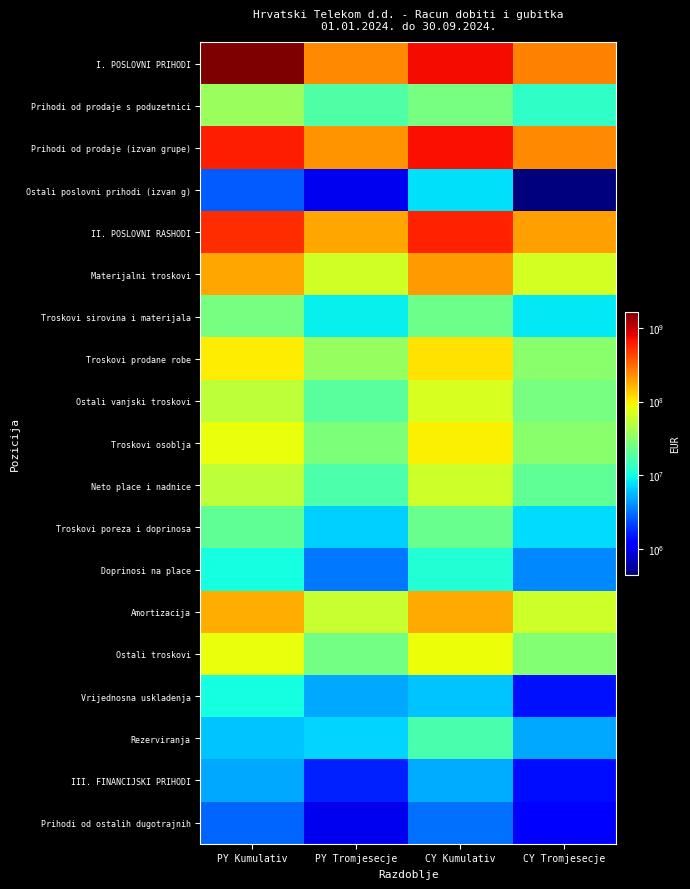

What is the maximum value shown in the chart?

1647890346